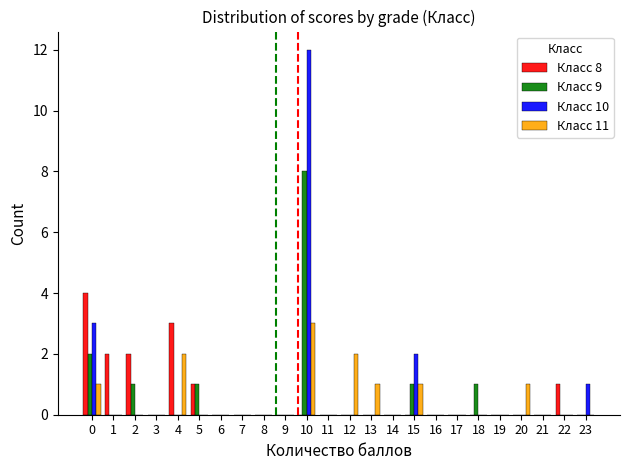

Which category has the highest value across all series?

10